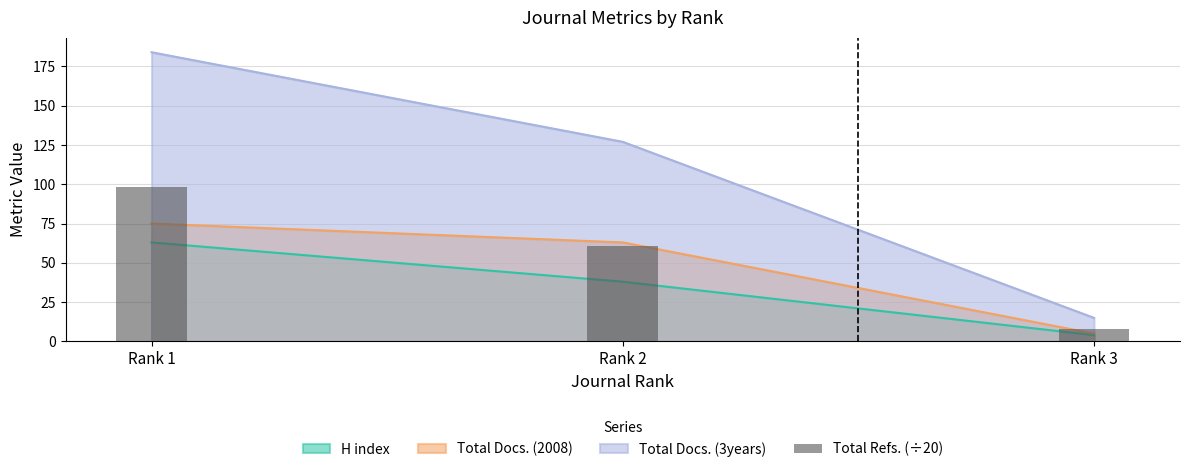

What is the ratio of the value at Rank 1 to the value at Rank 3?

12.7